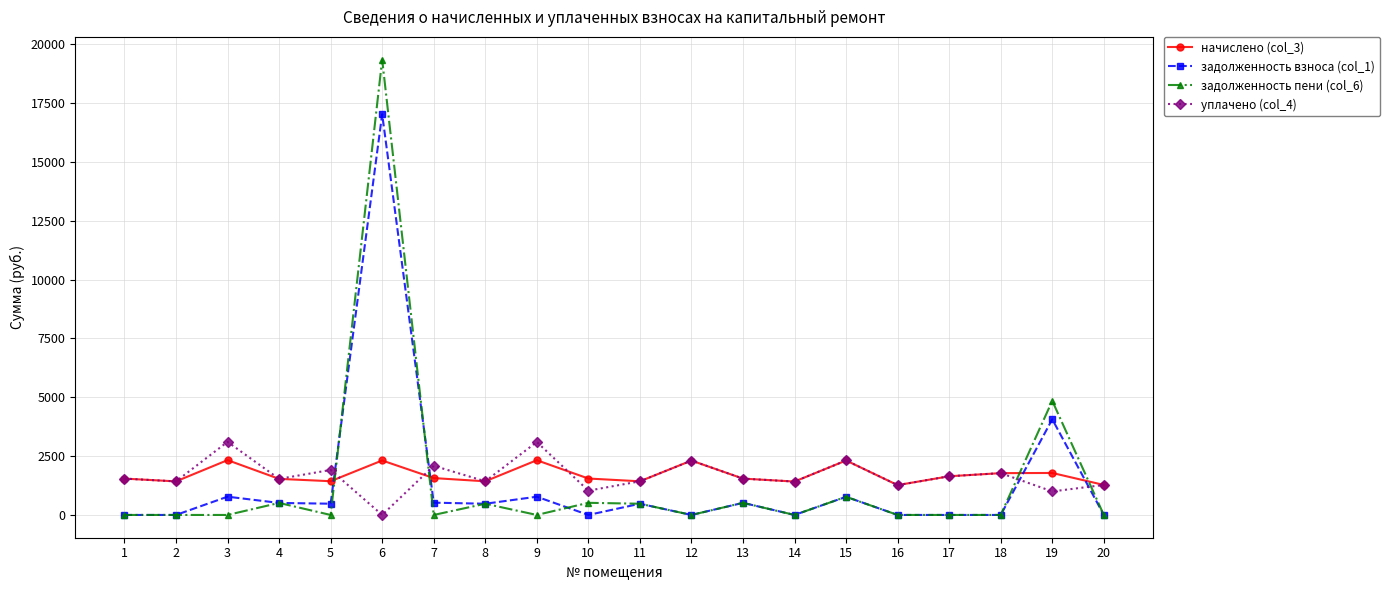

What is the difference between the highest and lowest values at 14?

1419.5